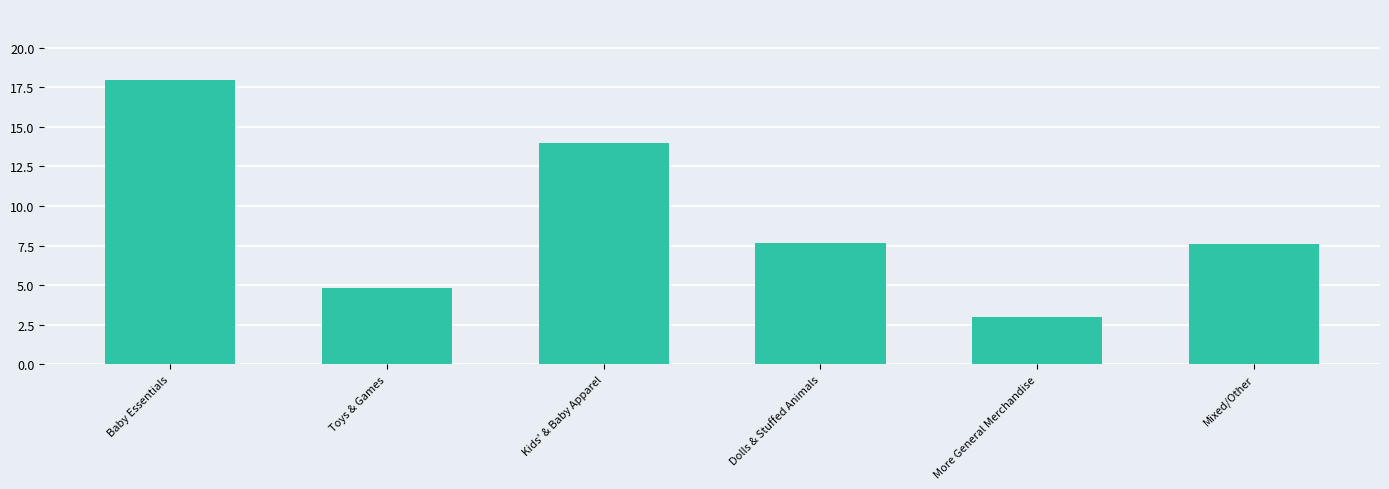

Are the bars grouped side by side (vs. stacked)?

No